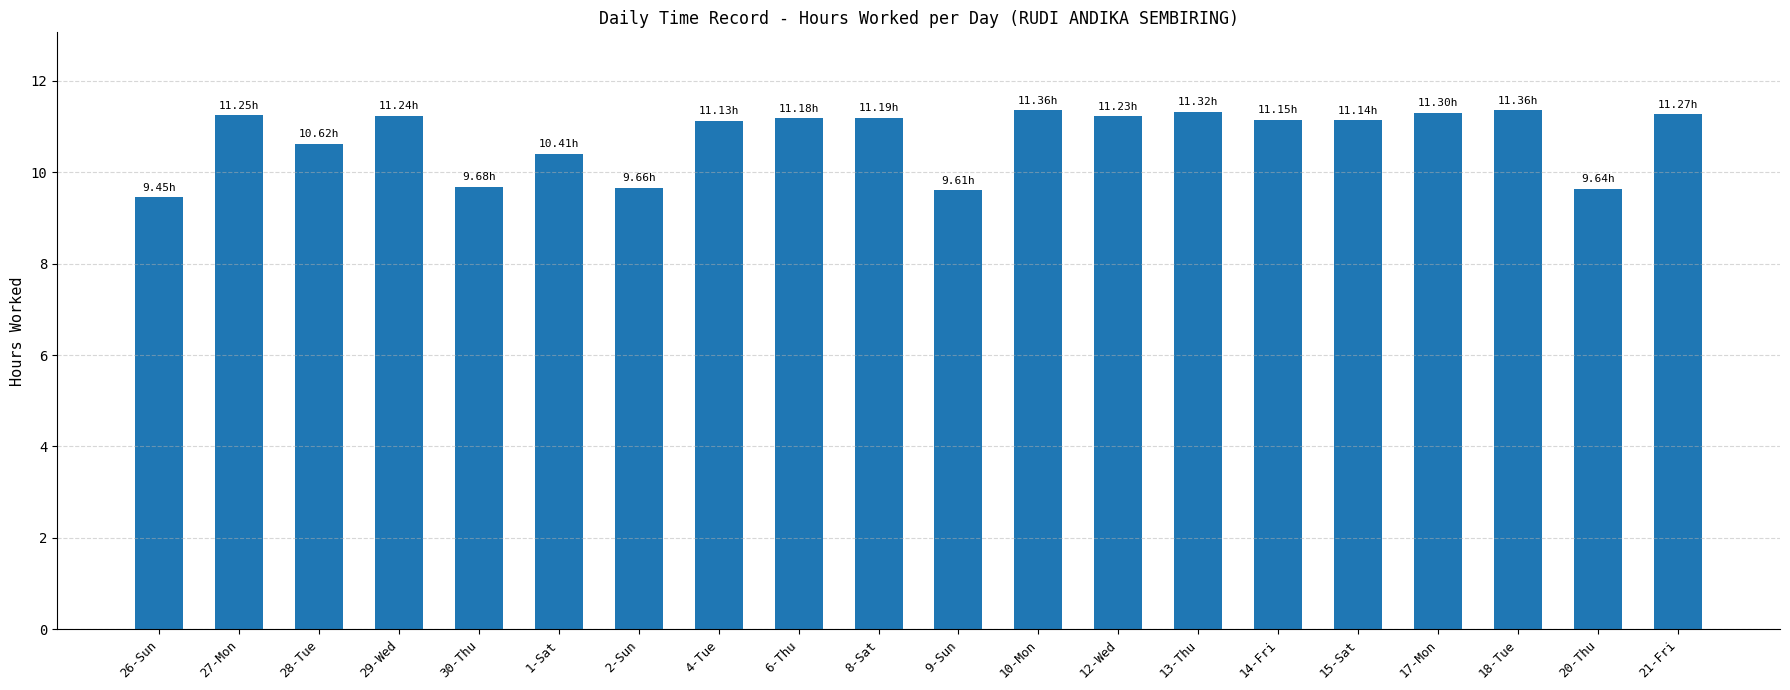

What is the difference between the maximum and minimum values?

1.9